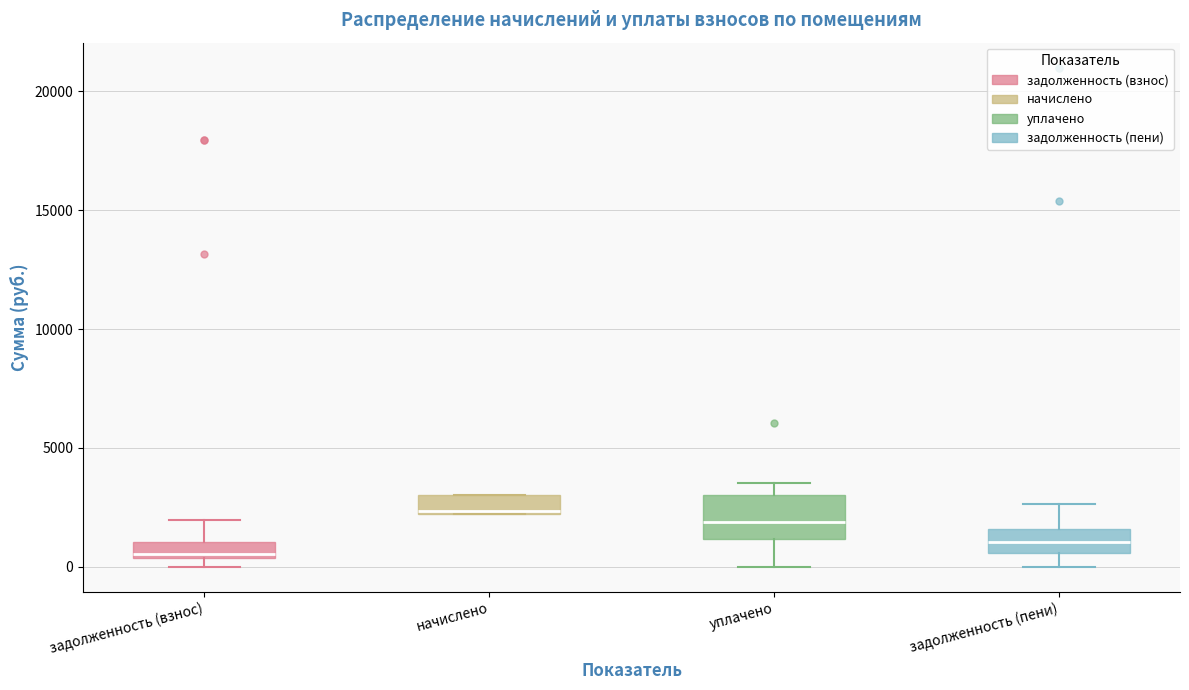

Where is the upper edge of the box for начислено on the y-axis? The values are not printed on the chart, so give them approximately, as read against the axis.

3000